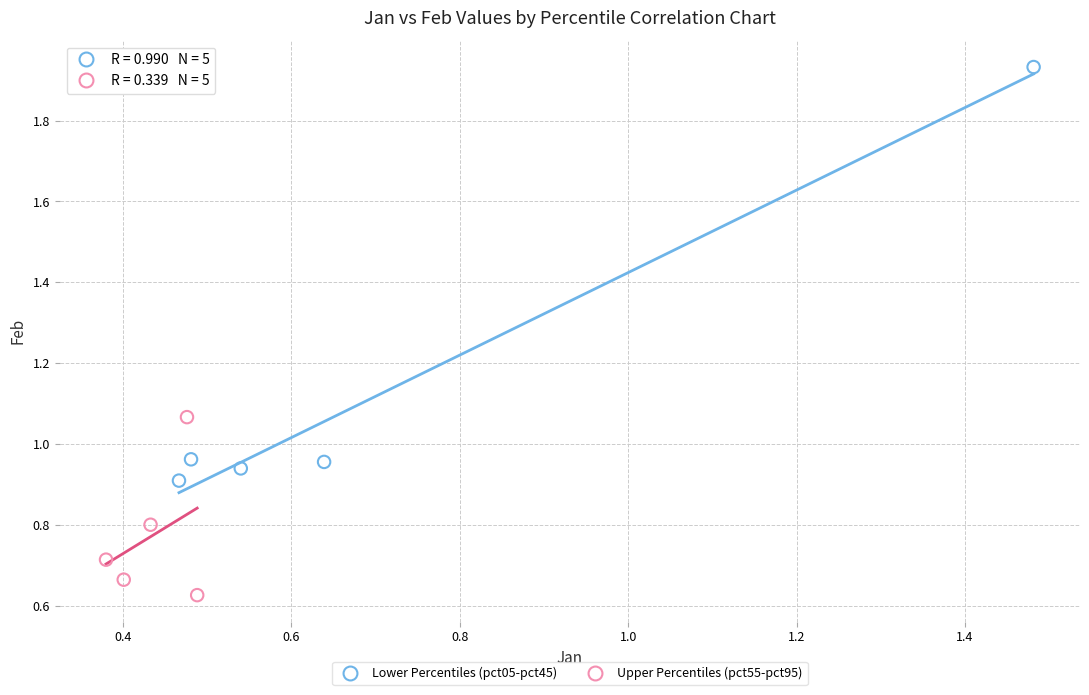

Which series has the widest spread of Y values?

Lower Percentiles (pct05-pct45)